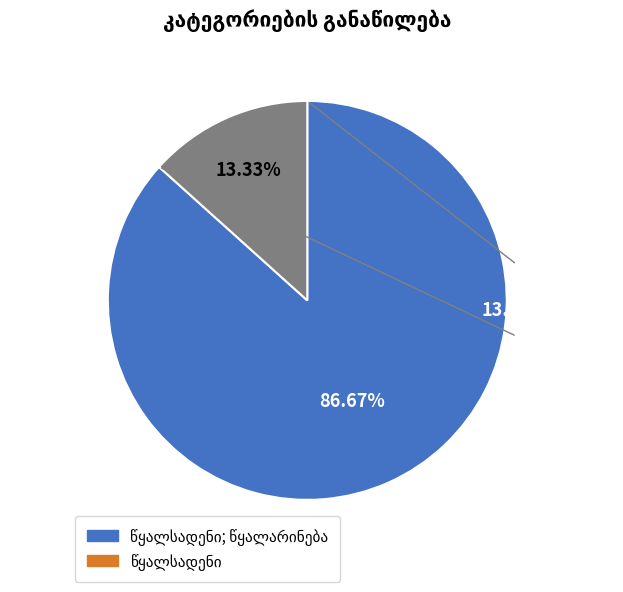

Is there any slice that represents more than half of the pie?

Yes